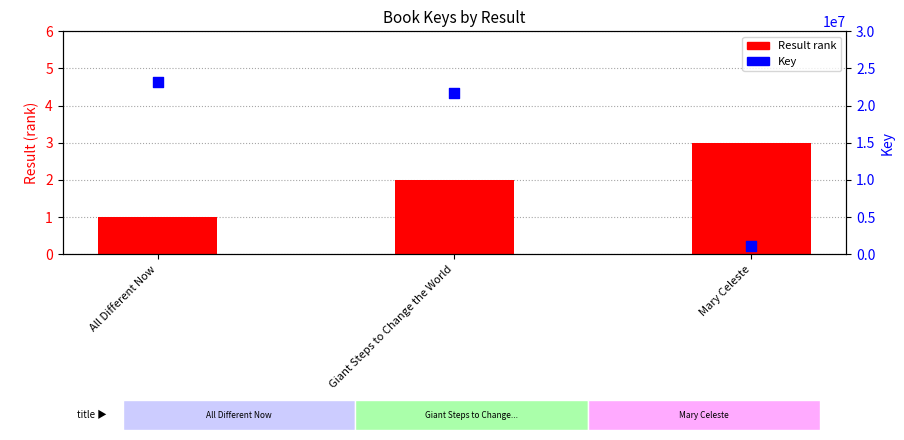

Is the value of Result (rank) at All Different Now greater than the value of Key at Giant Steps to Change the World?

No